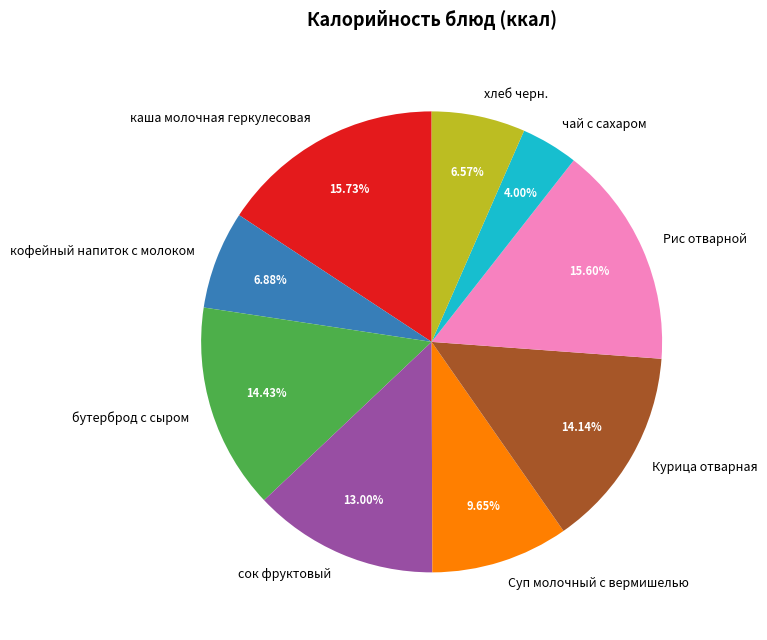

Approximately how many times larger is the value at хлеб черн. compared to сок фруктовый?

0.5